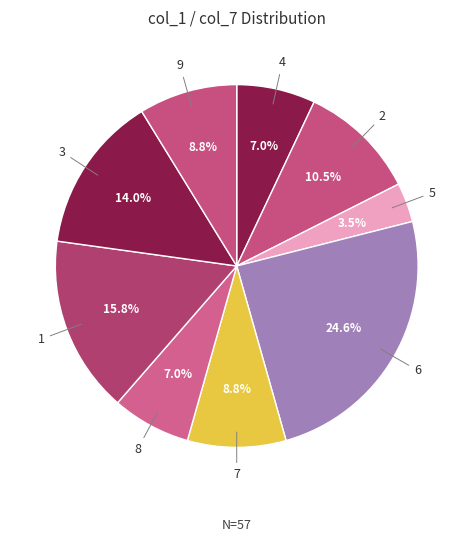

How many slices are in this pie chart?

9